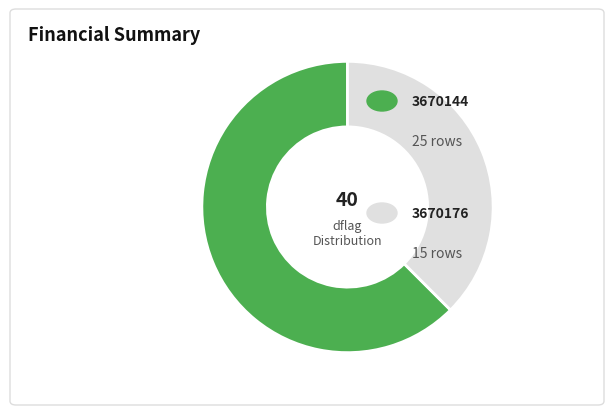

Is there a majority slice in this chart?

Yes